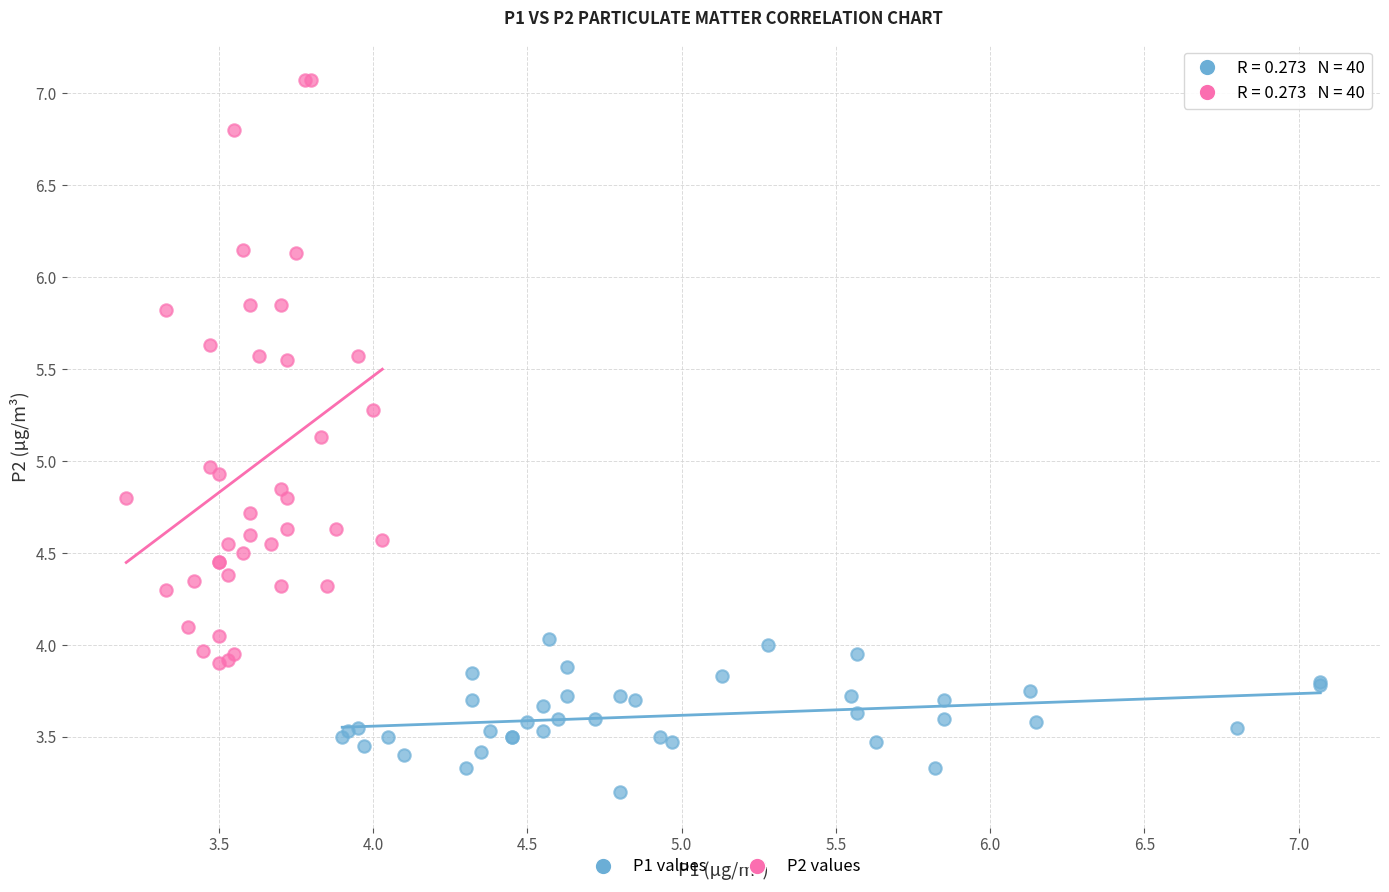

Which series has the widest spread of Y values?

P2 values